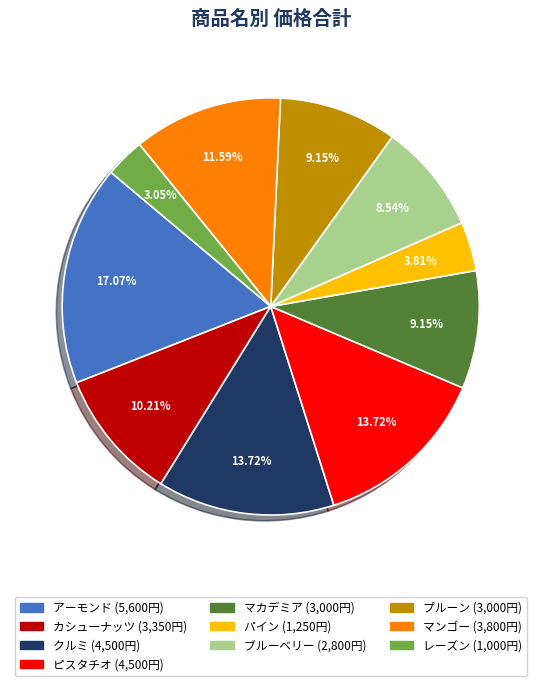

To the nearest percent, what is the combined percentage of プルーン and マンゴー?

21%